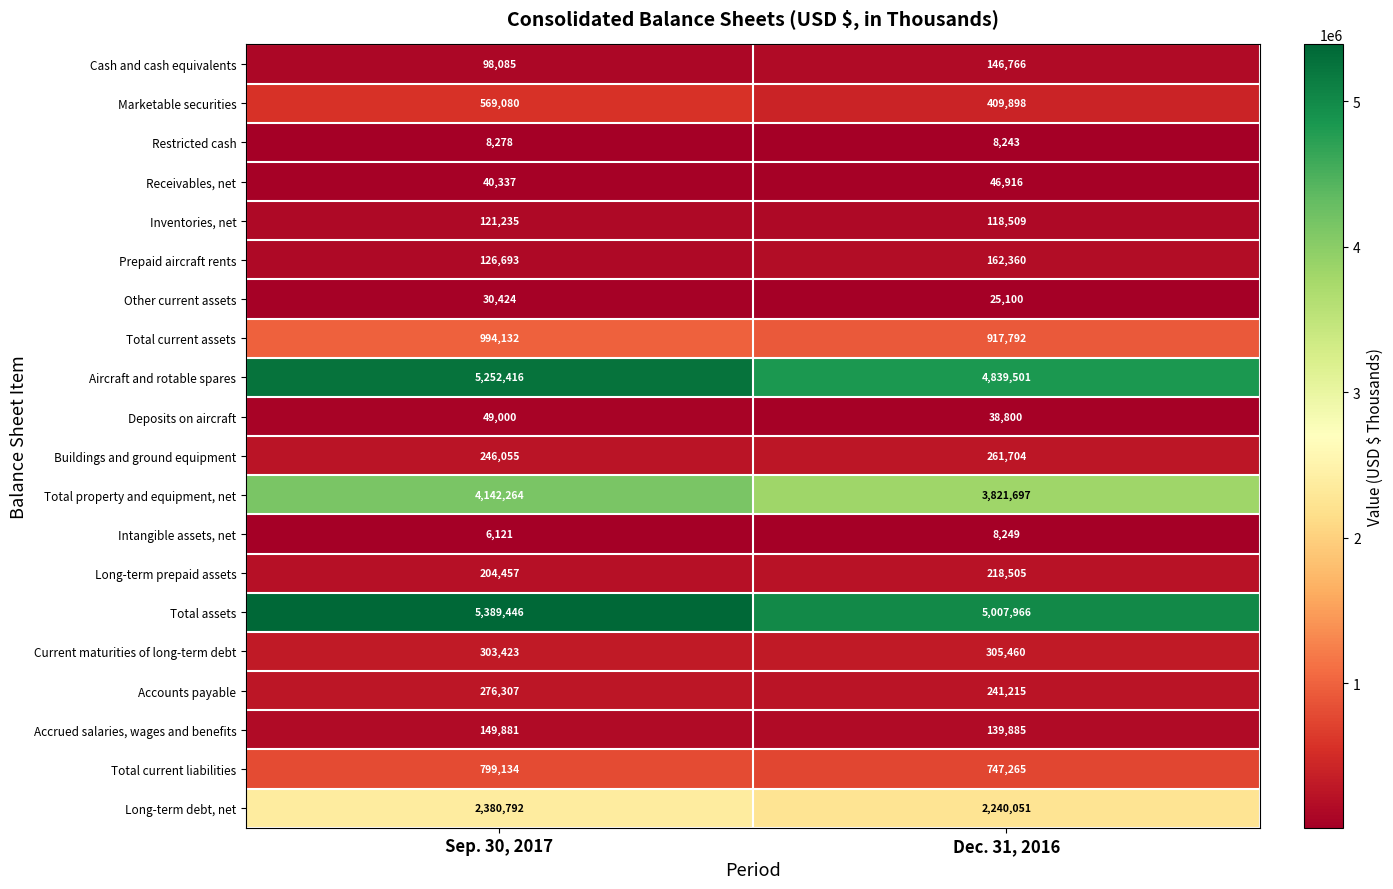

Rank the series at Sep. 30, 2017 from highest to lowest value.

Total assets, Aircraft and rotable spares, Total property and equipment, net, Long-term debt, net, Total current assets, Total current liabilities, Marketable securities, Current maturities of long-term debt, Accounts payable, Buildings and ground equipment, Long-term prepaid assets, Accrued salaries, wages and benefits, Prepaid aircraft rents, Inventories, net, Cash and cash equivalents, Deposits on aircraft, Receivables, net, Other current assets, Restricted cash, Intangible assets, net